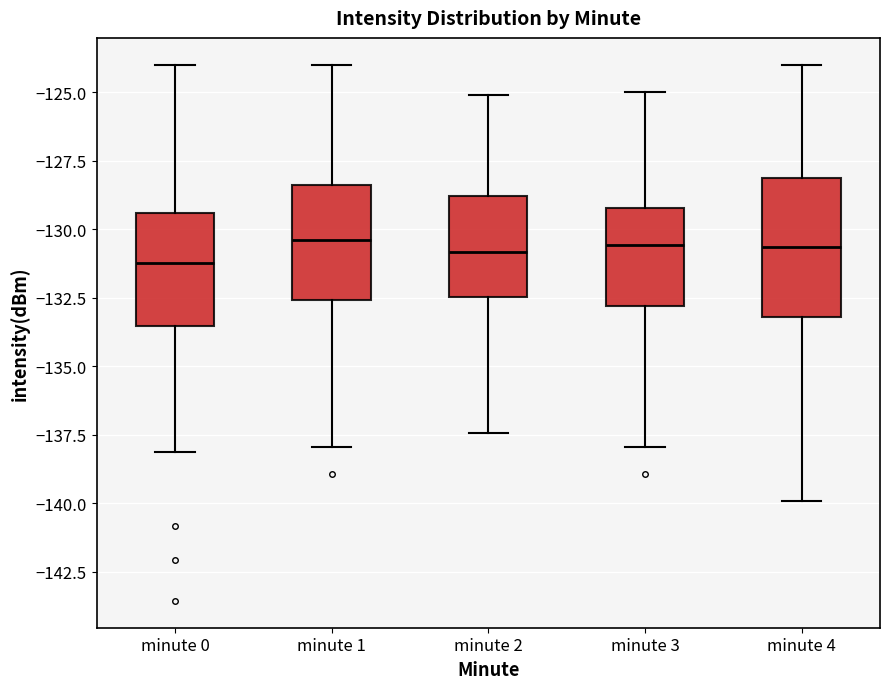

Reading left to right, read every box against the y-axis: the position of its median line, the range the box covers, and the ends of its whiskers. The values are not printed on the chart, so give them approximately, as read against the axis.

minute 0: median -131.0, box -133.5 to -129.5, whiskers -138.0 to -124.0
minute 1: median -130.5, box -132.5 to -128.5, whiskers -138.0 to -124.0
minute 2: median -131.0, box -132.5 to -129.0, whiskers -137.5 to -125.0
minute 3: median -130.5, box -133.0 to -129.0, whiskers -138.0 to -125.0
minute 4: median -130.5, box -133.0 to -128.0, whiskers -140.0 to -124.0